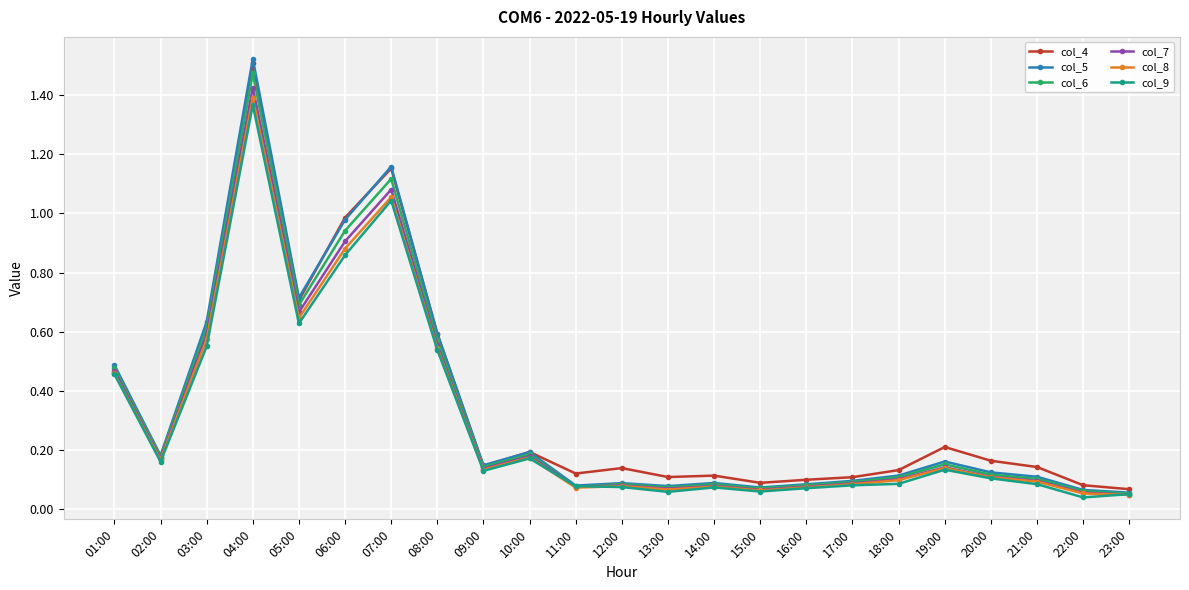

Which series has the largest range (max minus min)?

col_5